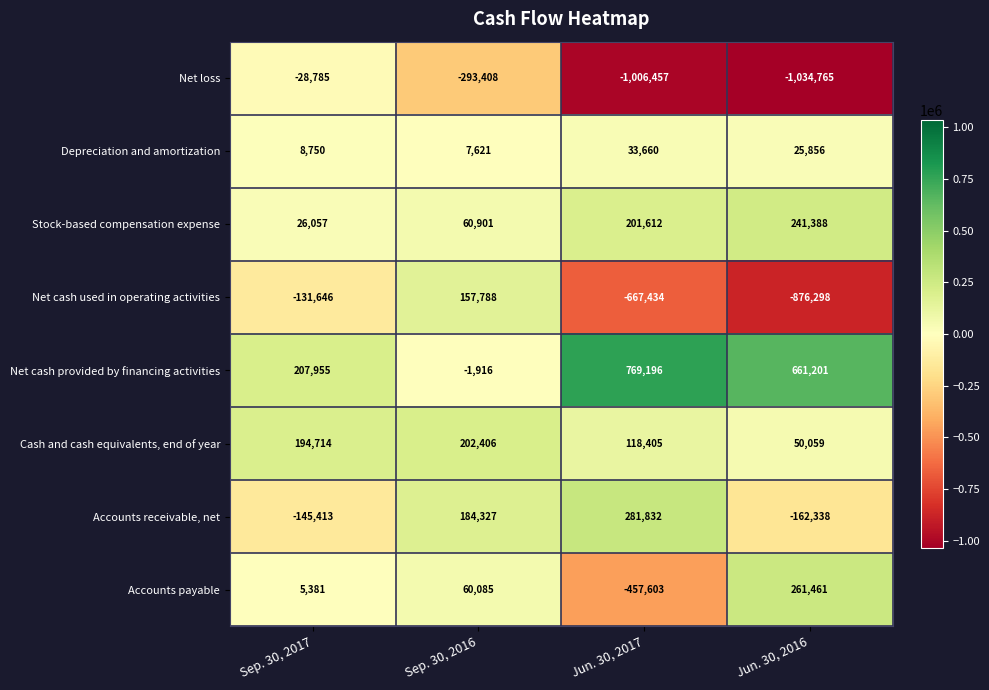

Which series has the widest spread of values?

Net cash used in operating activities